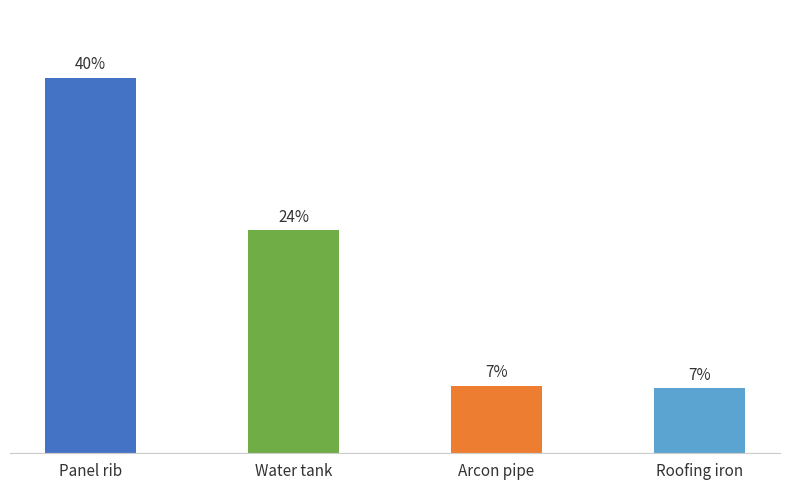

What is the difference between the values at Water tank and Panel rib?

16.3